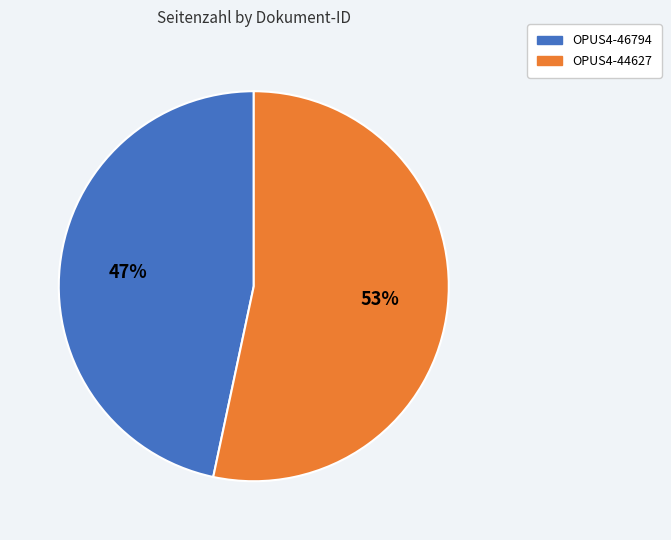

Which slice represents more than half of the pie?

OPUS4-44627